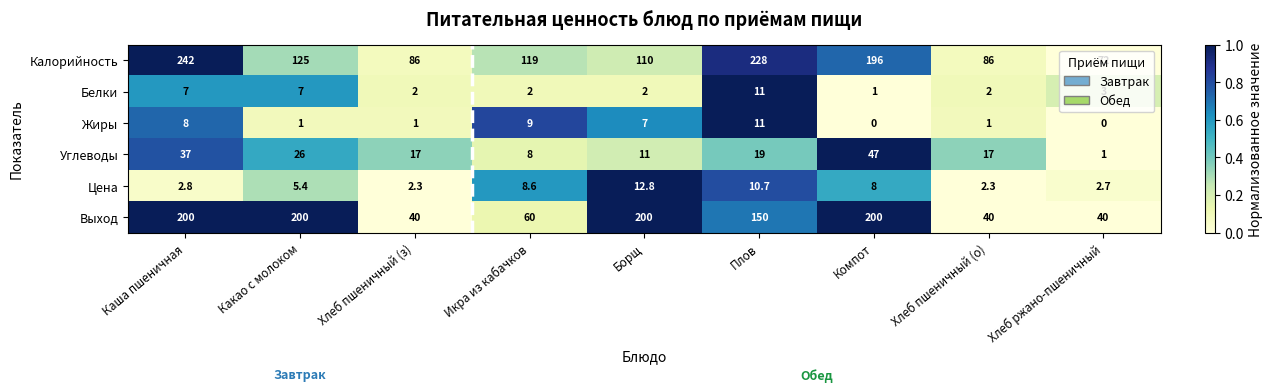

Which series has the widest spread of values?

Калорийность